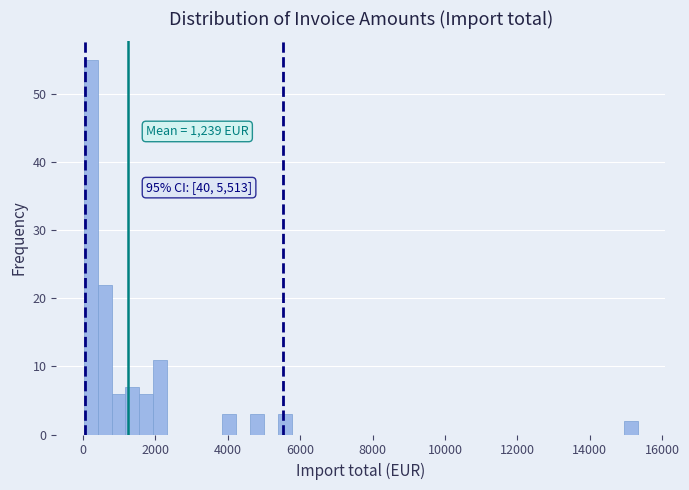

Read against the x-axis, roughly where is the centre of the tallest bar?

200